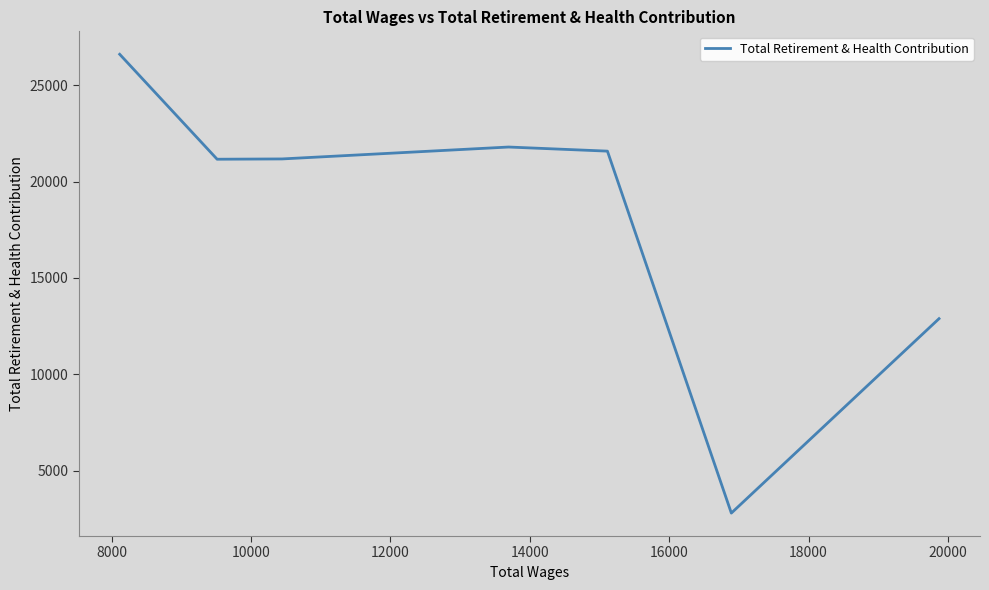

What is the smallest value displayed?

2801